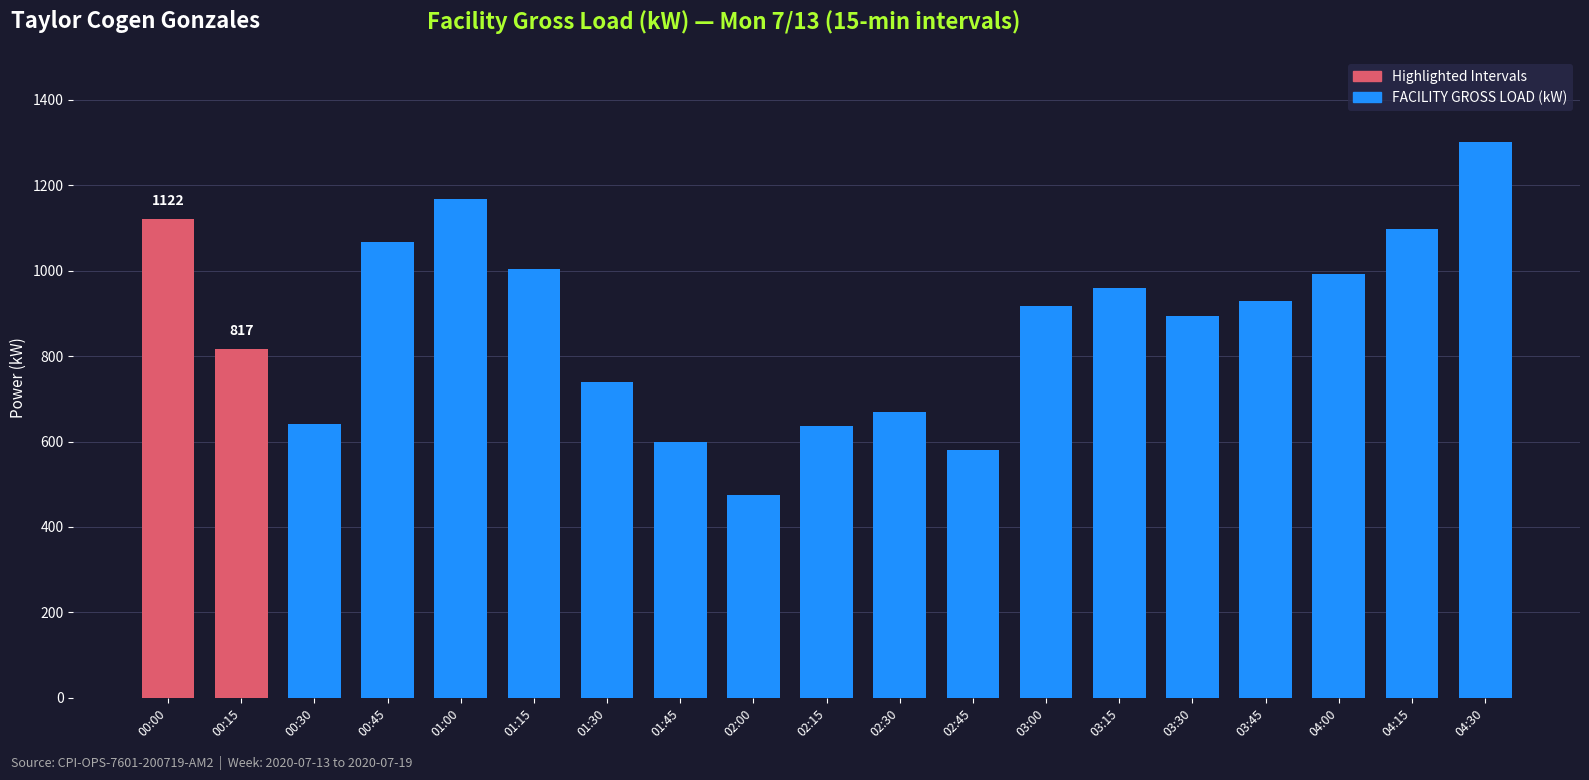

At which label is the value closest to 888?

03:30